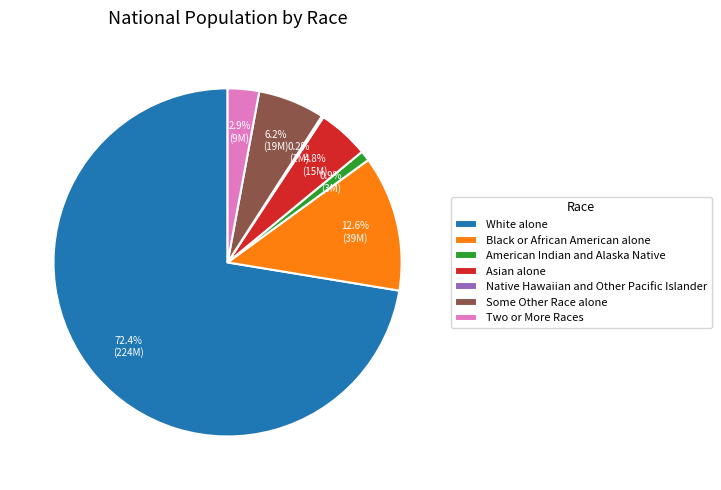

What is the ratio of the value at White alone to the value at Some Other Race alone?

11.7